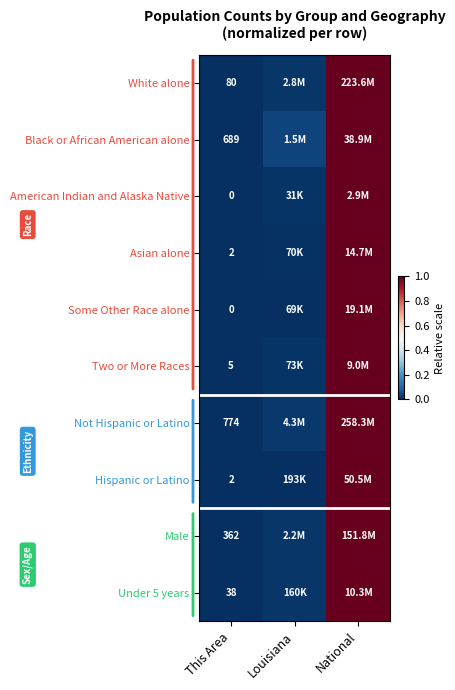

Is the value of Under 5 years at This Area greater than the value of Black or African American alone at This Area?

No